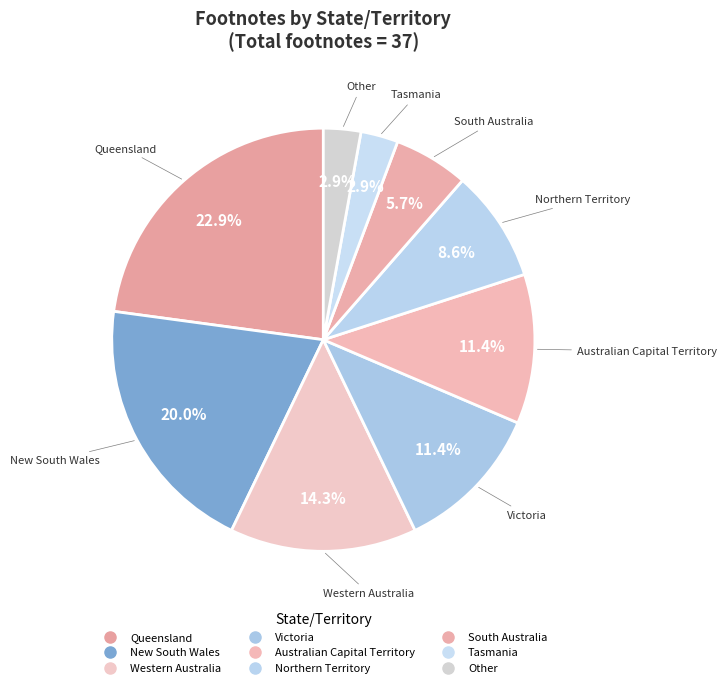

What percentage is the Australian Capital Territory slice, to the nearest percent?

11%